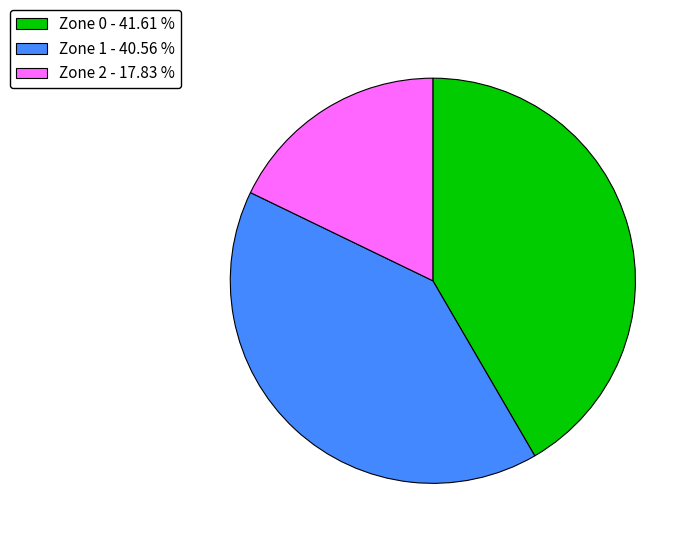

Is the sum of Zone 1 - 40.56 % and Zone 2 - 17.83 % greater than half?

Yes